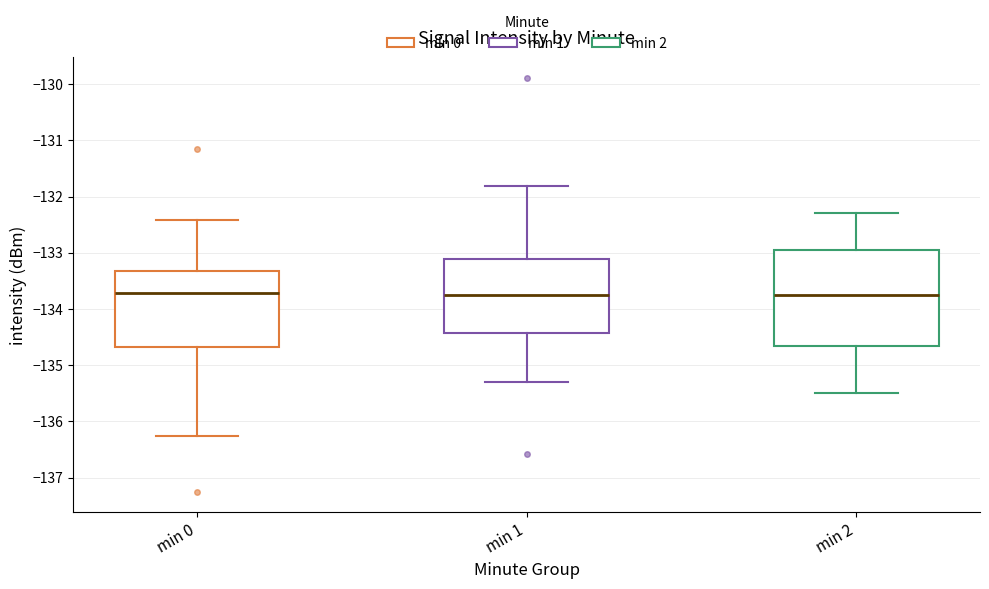

Where is the lower edge of the box for min 0 on the y-axis? The values are not printed on the chart, so give them approximately, as read against the axis.

-134.7